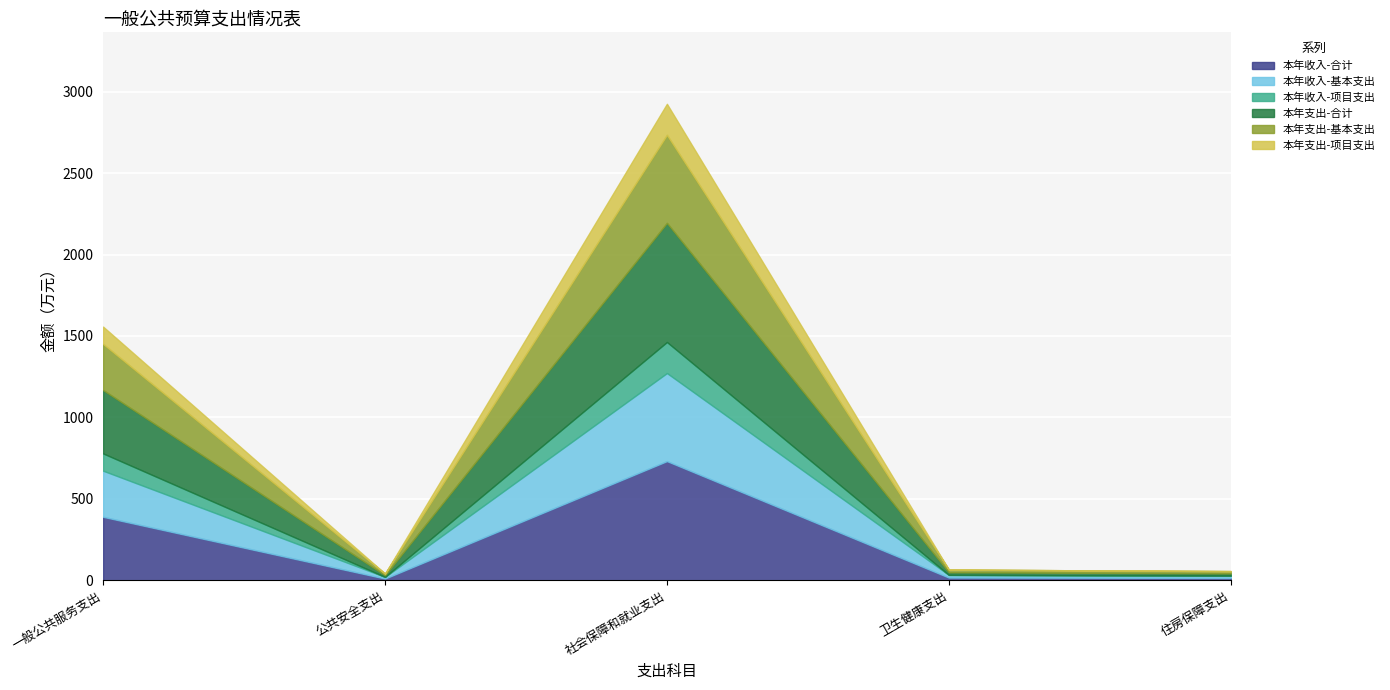

Reading left to right, transcribe all the data shown in this chart.

本年收入-合计: 389.4	10.2	731.5	16.3	14.0
本年收入-基本支出: 283.2	10.2	540.9	16.3	14.0
本年收入-项目支出: 106.1	0.0	190.7	0.0	0.0
本年支出-合计: 389.4	10.2	731.5	16.3	14.0
本年支出-基本支出: 283.2	10.2	540.9	16.3	14.0
本年支出-项目支出: 106.1	0.0	190.7	0.0	0.0